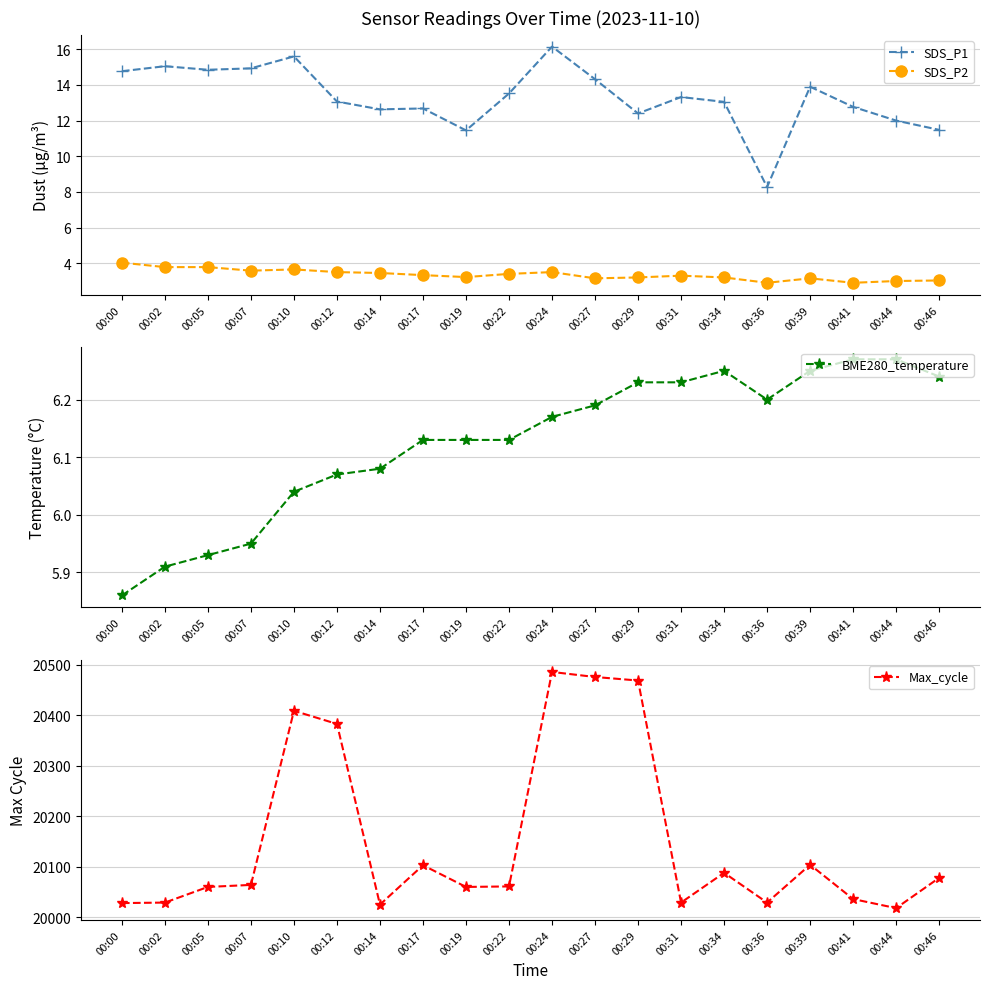

Reading right to left, list all the values displayed in this chart.

SDS_P1: 00:46=11.5	00:44=12.0	00:41=12.8	00:39=13.9	00:36=8.3	00:34=13.1	00:31=13.3	00:29=12.4	00:27=14.3	00:24=16.1	00:22=13.5	00:19=11.4	00:17=12.7	00:14=12.6	00:12=13.1	00:10=15.6	00:07=14.9	00:05=14.8	00:02=15.1	00:00=14.8
SDS_P2: 00:46=3.0	00:44=3.0	00:41=2.9	00:39=3.1	00:36=2.9	00:34=3.2	00:31=3.3	00:29=3.2	00:27=3.1	00:24=3.5	00:22=3.4	00:19=3.2	00:17=3.3	00:14=3.5	00:12=3.5	00:10=3.6	00:07=3.6	00:05=3.8	00:02=3.8	00:00=4.0
BME280_temperature: 00:46=6.2	00:44=6.3	00:41=6.3	00:39=6.2	00:36=6.2	00:34=6.2	00:31=6.2	00:29=6.2	00:27=6.2	00:24=6.2	00:22=6.1	00:19=6.1	00:17=6.1	00:14=6.1	00:12=6.1	00:10=6.0	00:07=6.0	00:05=5.9	00:02=5.9	00:00=5.9
Max_cycle: 00:46=20078.0	00:44=20018.0	00:41=20036.0	00:39=20104.0	00:36=20029.0	00:34=20088.0	00:31=20029.0	00:29=20469.0	00:27=20476.0	00:24=20486.0	00:22=20061.0	00:19=20060.0	00:17=20103.0	00:14=20025.0	00:12=20383.0	00:10=20409.0	00:07=20064.0	00:05=20060.0	00:02=20029.0	00:00=20028.0